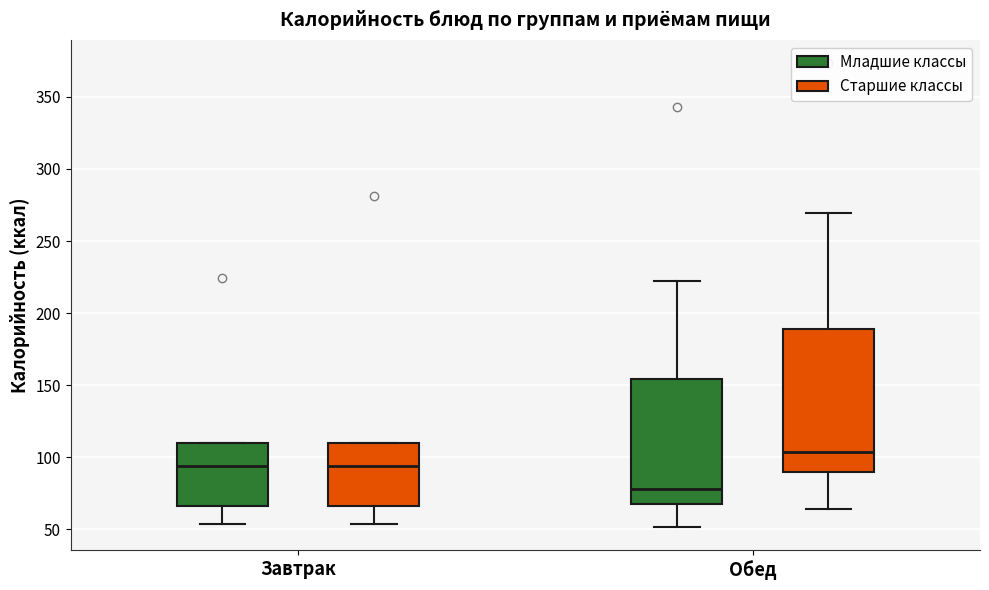

Which box has the highest median line?

Обед (Старшие классы)